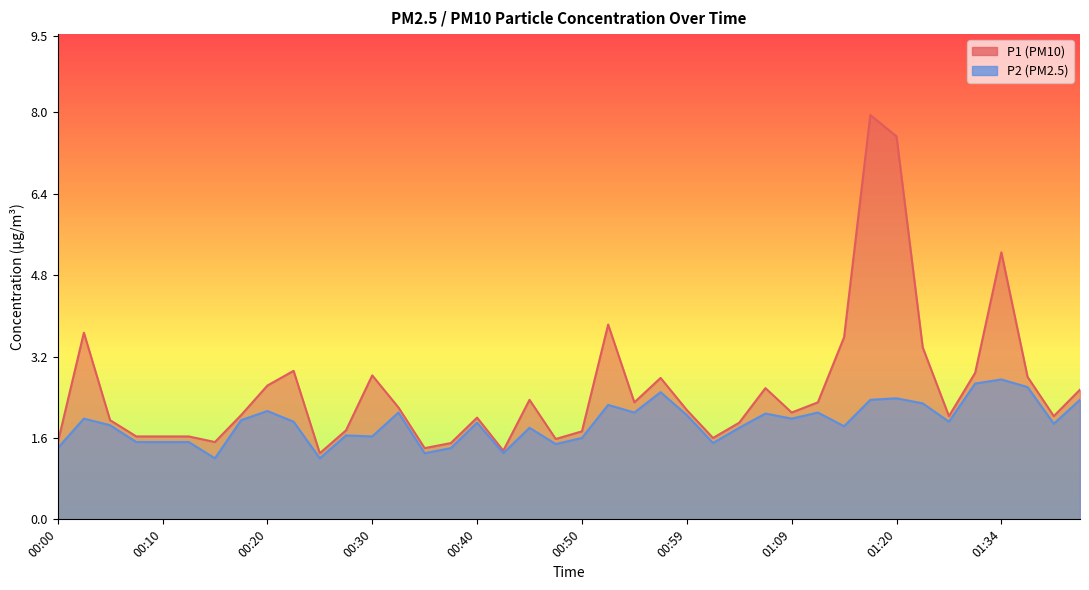

What is the difference between the maximum and minimum values in the P2 series?

1.6